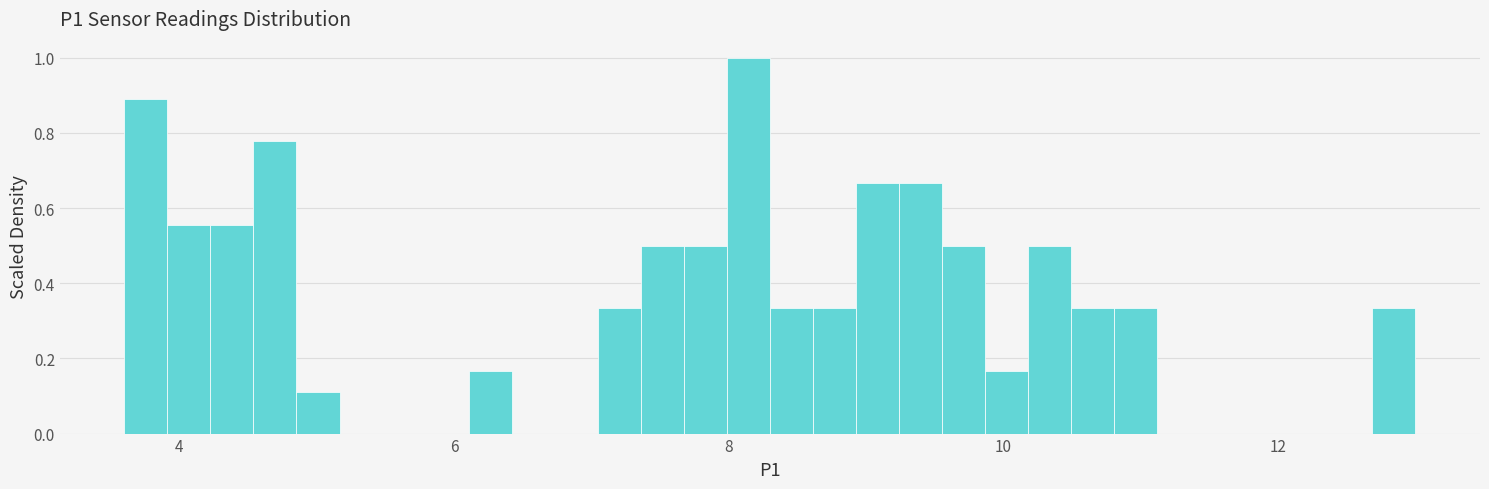

Around what value on the x-axis is the tallest bar? Give the approximate position of its centre, as read against the axis.

8.2